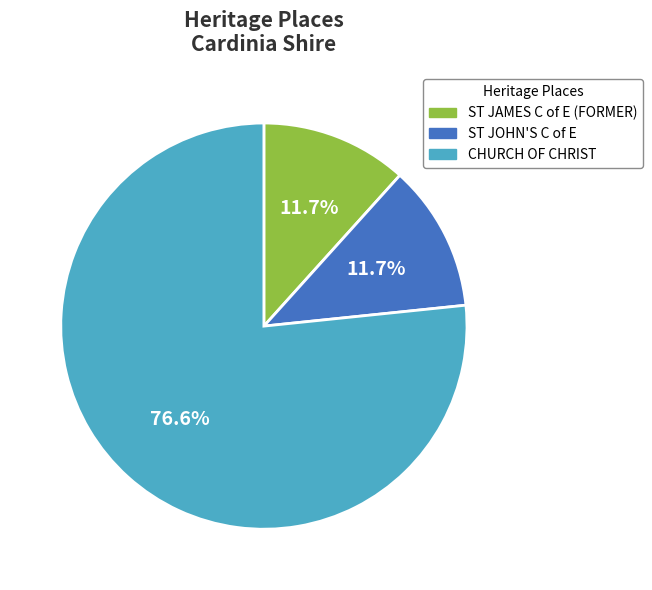

Does any single category account for the majority?

Yes